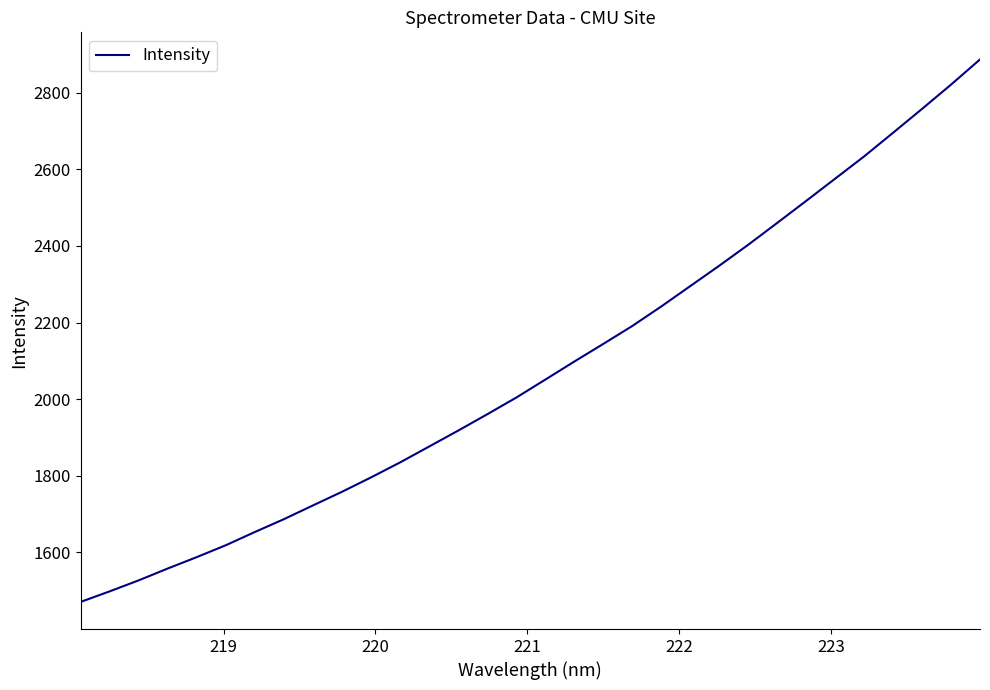

What is the minimum value shown in the chart?

1470.8